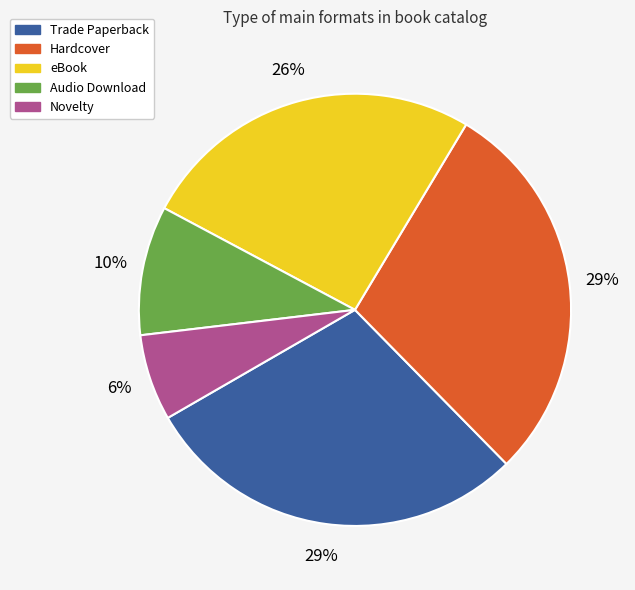

Does Novelty account for over 50% of the chart?

No